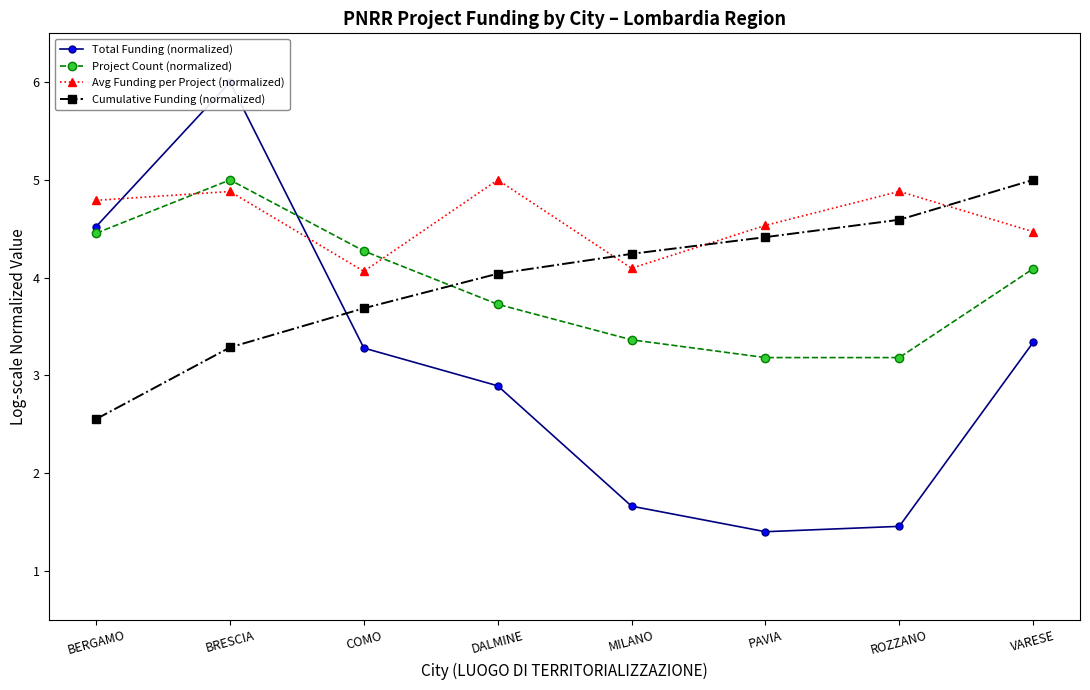

What is the total value across all series at COMO?

15.3